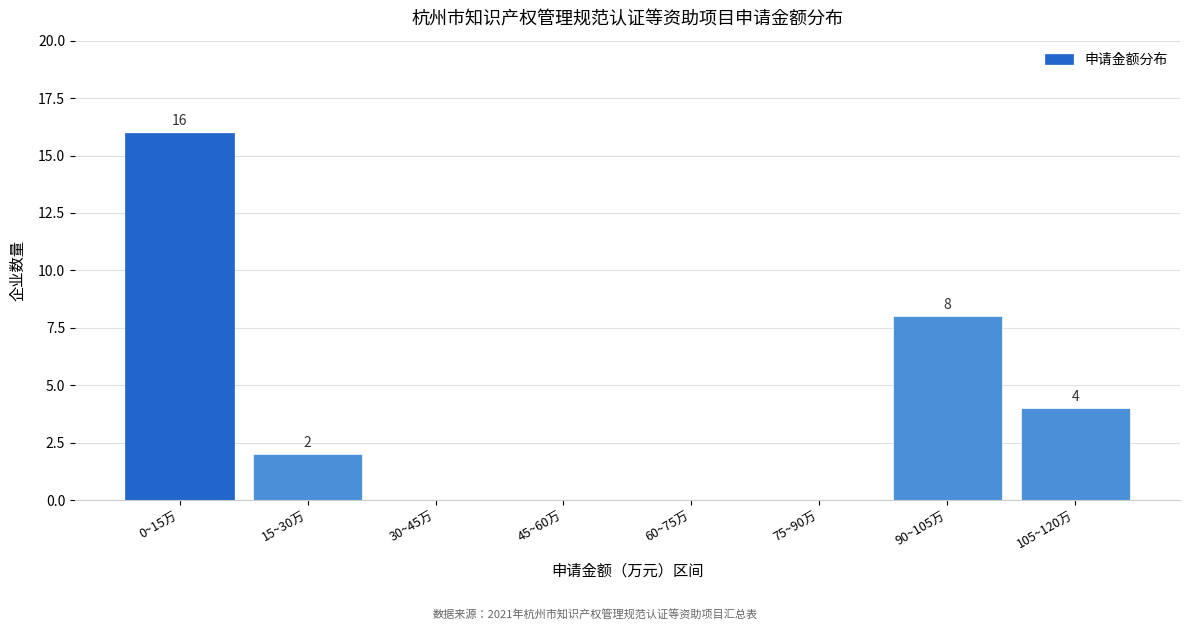

Reading left to right, list all the values displayed in this chart.

0~15万=16	15~30万=2	30~45万=0	45~60万=0	60~75万=0	75~90万=0	90~105万=8	105~120万=4